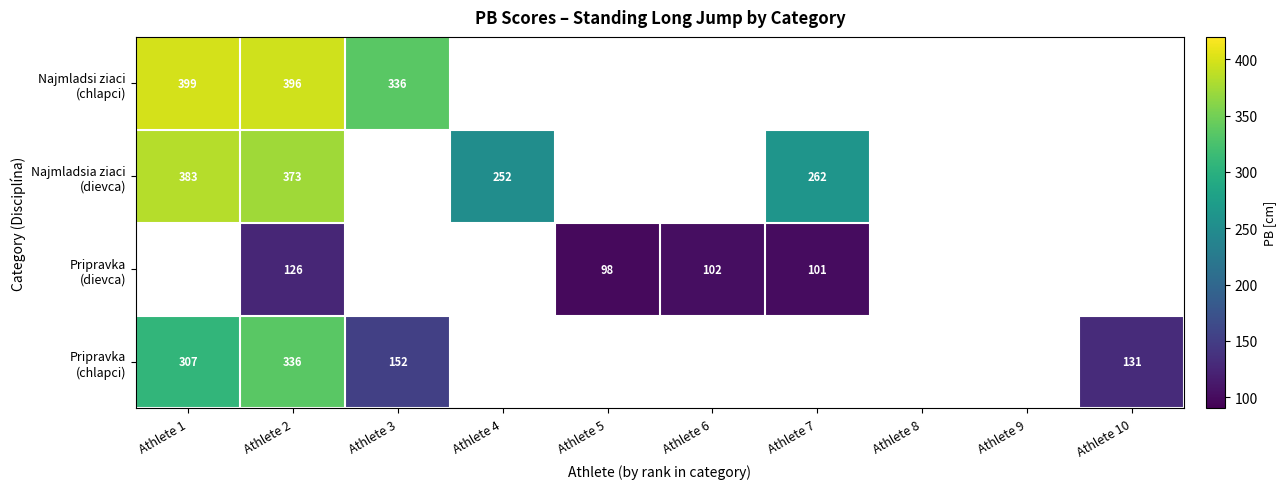

Which series has the widest spread of values?

Pripravka (chlapci)